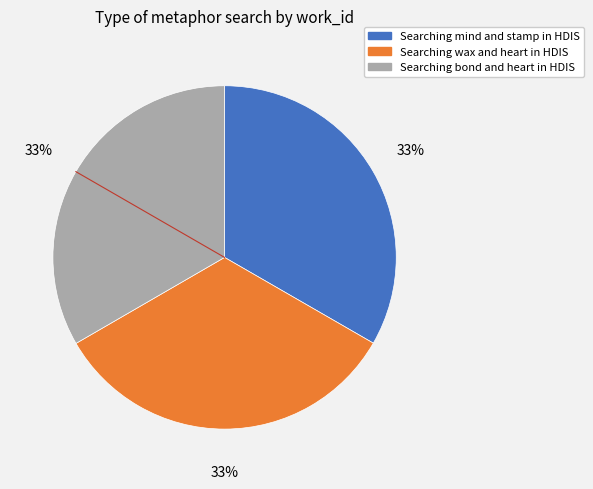

Is there a majority slice in this chart?

No